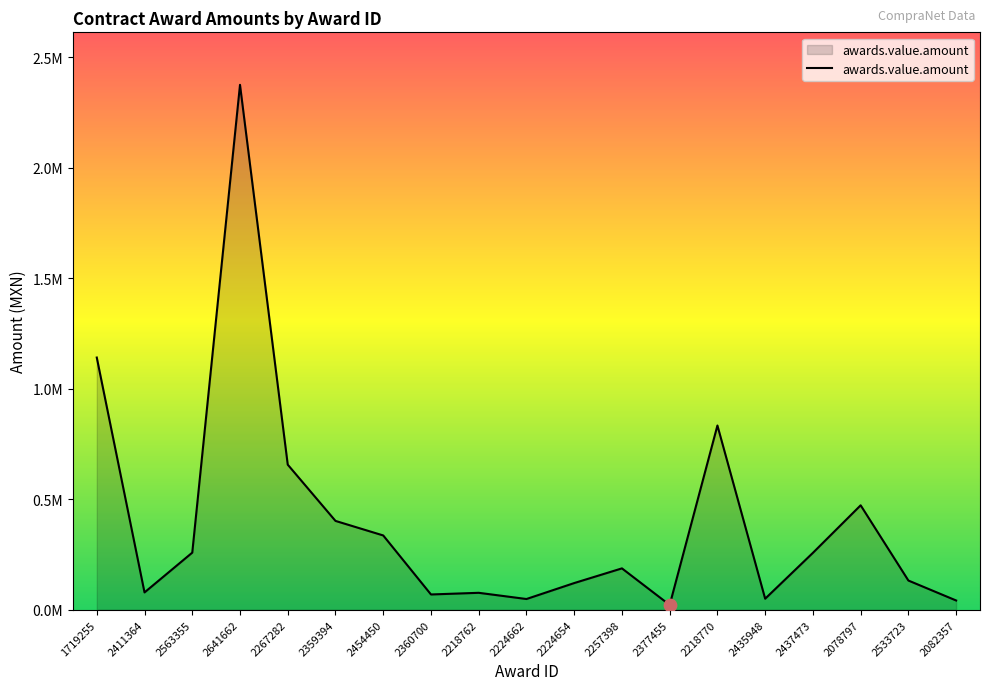

Is this an area chart (filled region under the line)?

Yes